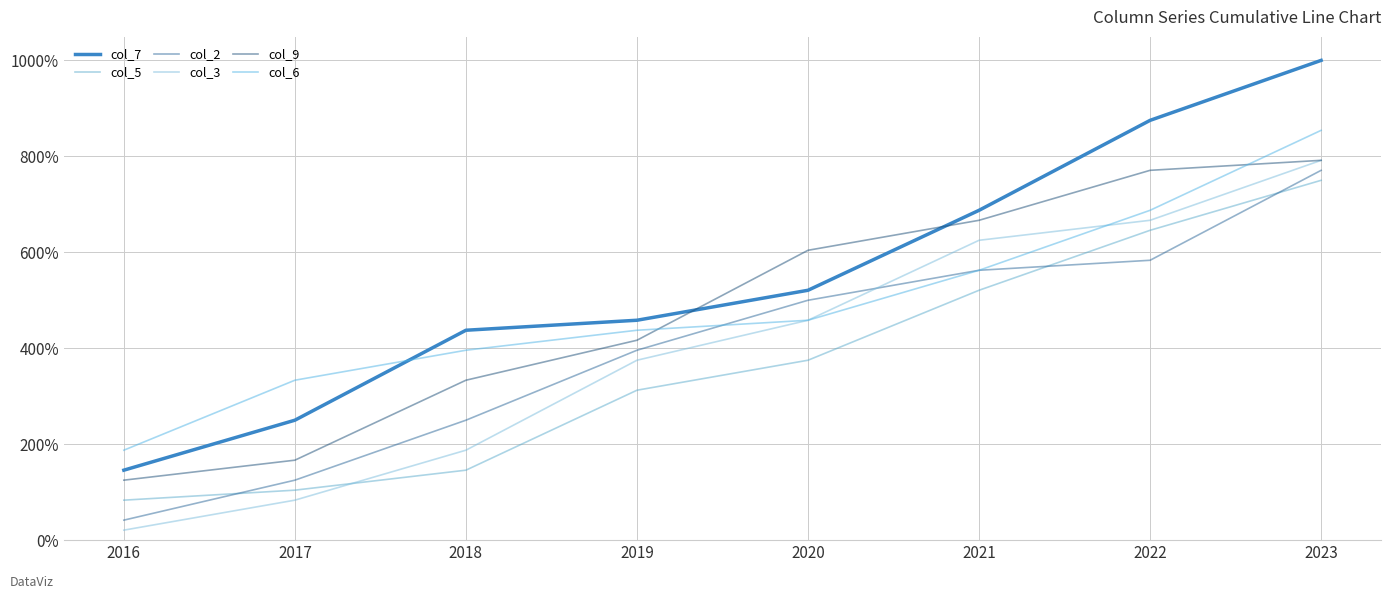

Reading right to left, extract all data points from this chart.

col_7: 2023=1000.0	2022=875.0	2021=687.5	2020=520.8	2019=458.3	2018=437.5	2017=250.0	2016=145.8
col_5: 2023=750.0	2022=645.8	2021=520.8	2020=375.0	2019=312.5	2018=145.8	2017=104.2	2016=83.3
col_2: 2023=770.8	2022=583.3	2021=562.5	2020=500.0	2019=395.8	2018=250.0	2017=125.0	2016=41.7
col_3: 2023=791.7	2022=666.7	2021=625.0	2020=458.3	2019=375.0	2018=187.5	2017=83.3	2016=20.8
col_9: 2023=791.7	2022=770.8	2021=666.7	2020=604.2	2019=416.7	2018=333.3	2017=166.7	2016=125.0
col_6: 2023=854.2	2022=687.5	2021=562.5	2020=458.3	2019=437.5	2018=395.8	2017=333.3	2016=187.5